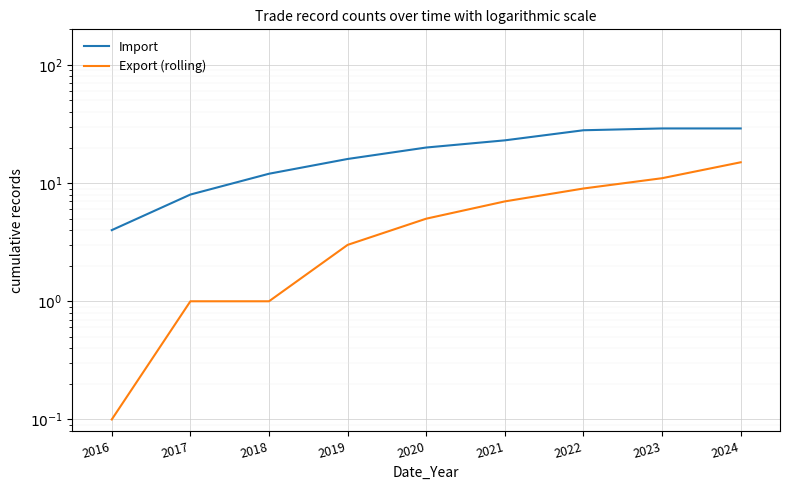

What is the difference between the maximum and minimum values in the Import series?

25.0